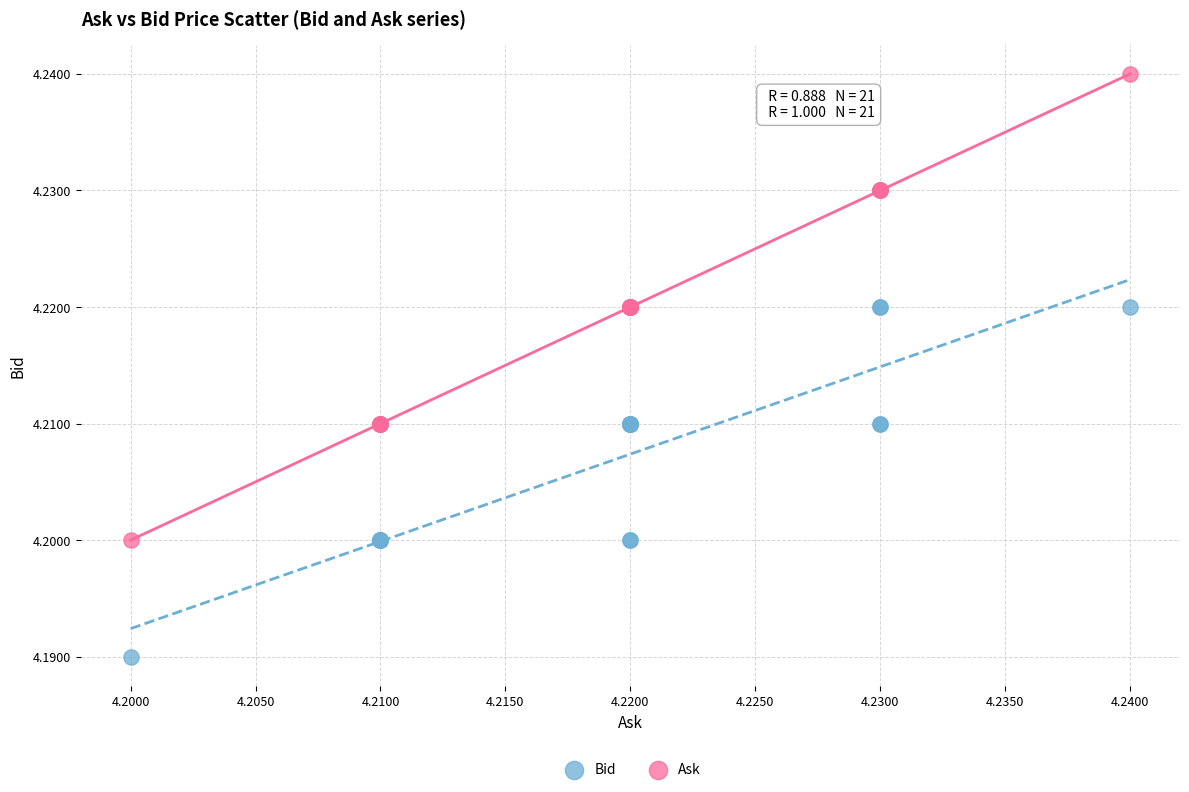

What are all the series names shown in the legend?

Bid, Ask